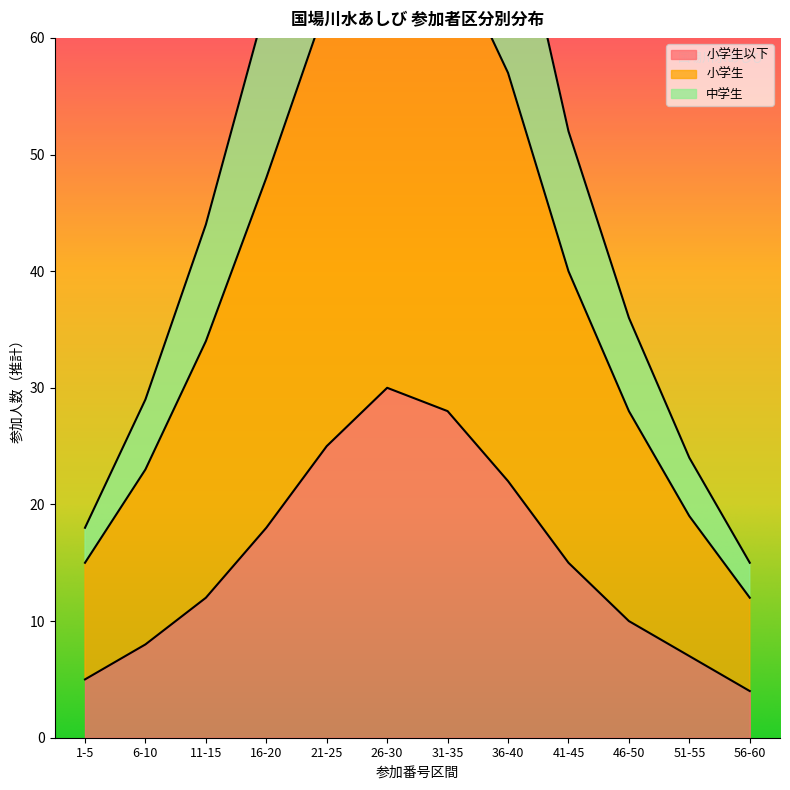

Which has a higher value, 21-25 or 36-40?

21-25